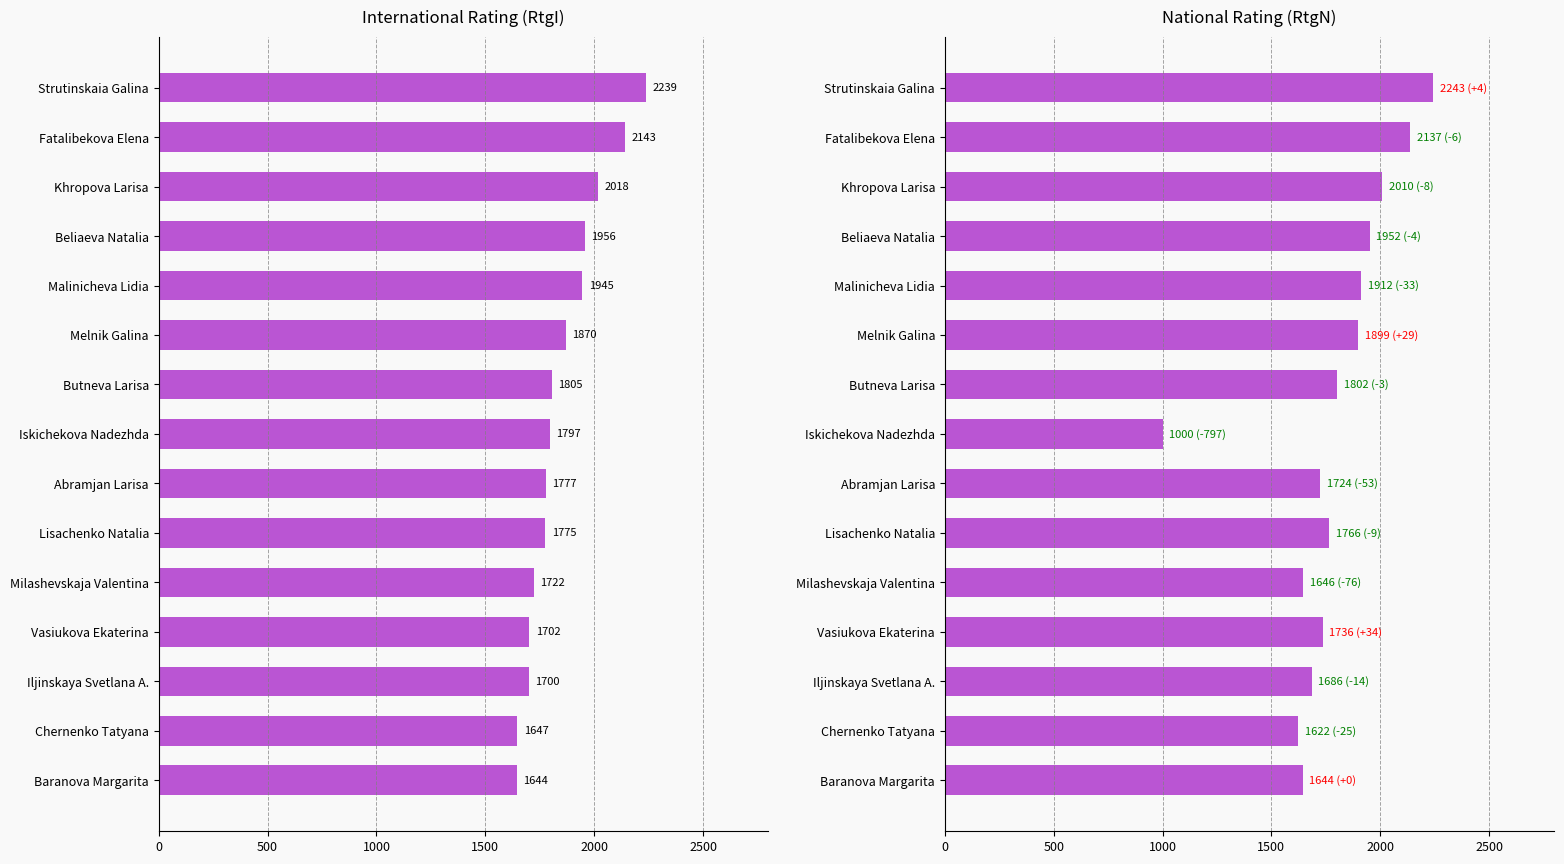

What is the minimum value for RtgI?

1644